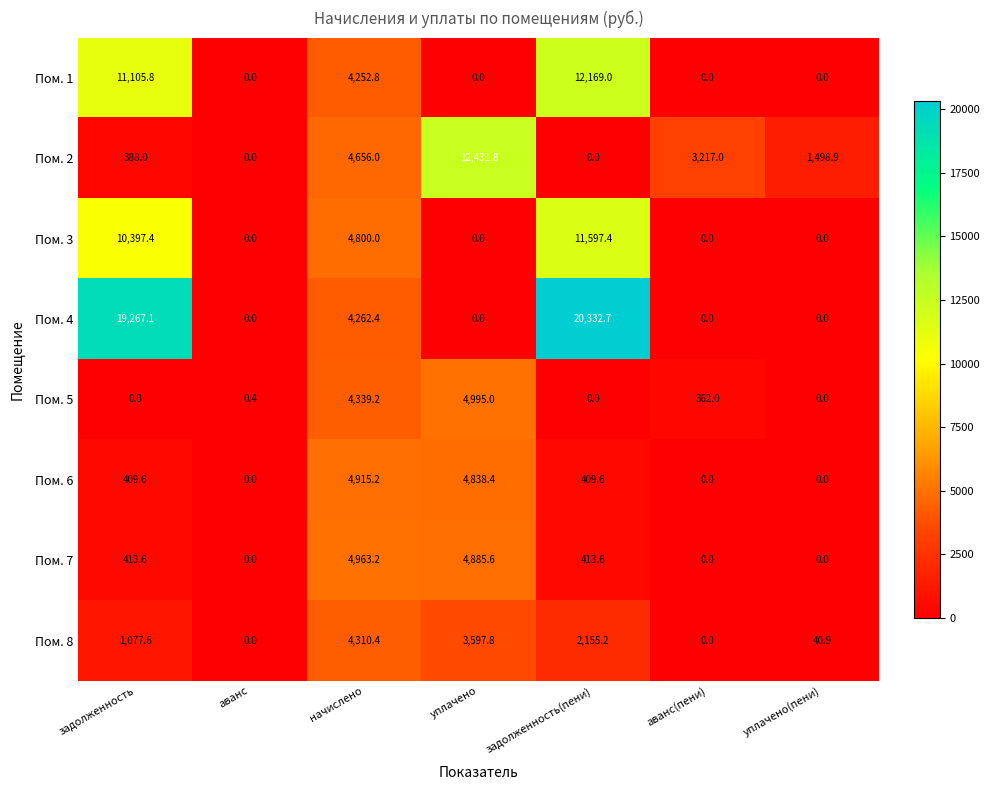

List the series in order of their peak value, highest first.

Пом. 4, Пом. 2, Пом. 1, Пом. 3, Пом. 5, Пом. 7, Пом. 6, Пом. 8